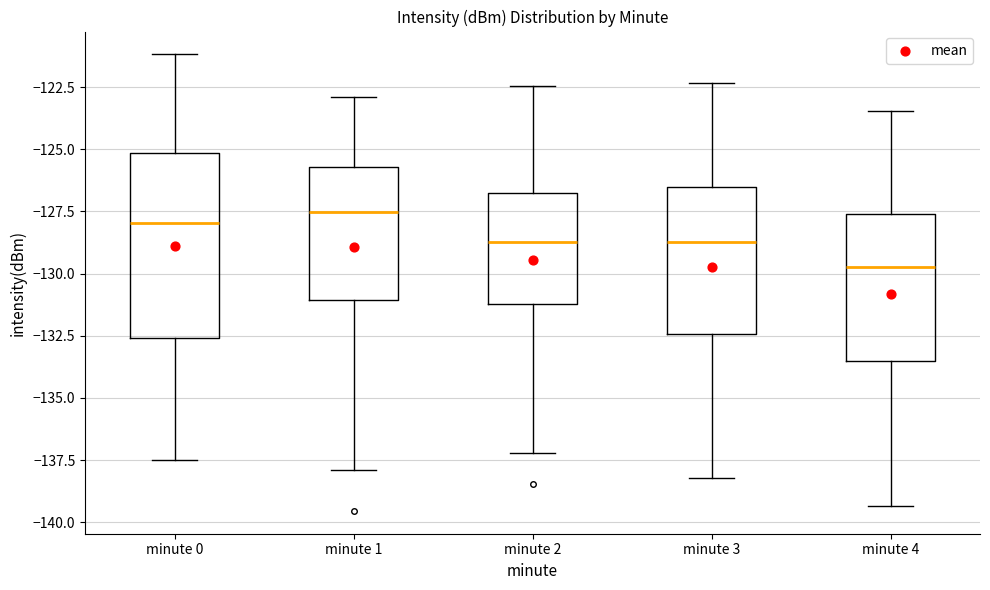

Comparing the boxes themselves (not the whiskers), which one is the tallest?

minute 0